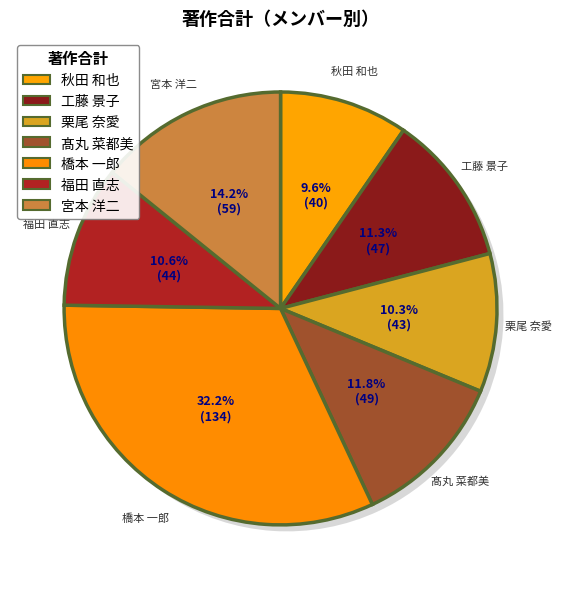

To the nearest percent, what is the average slice percentage?

14%